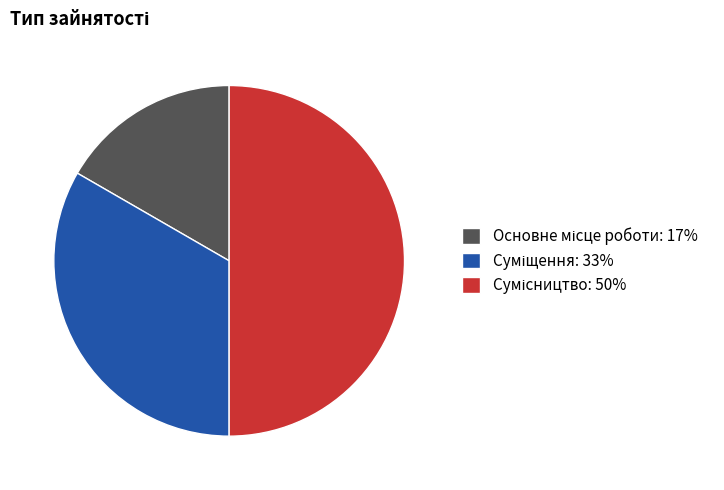

How many slices are in this pie chart?

3